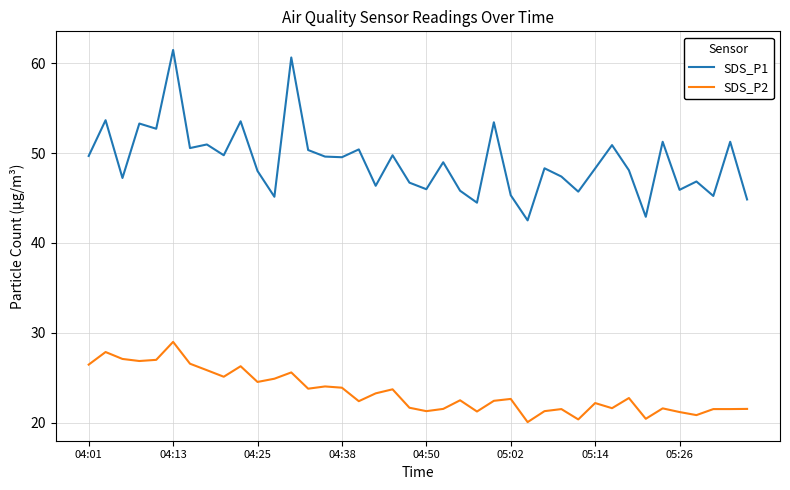

Does the chart have visible grid lines?

Yes